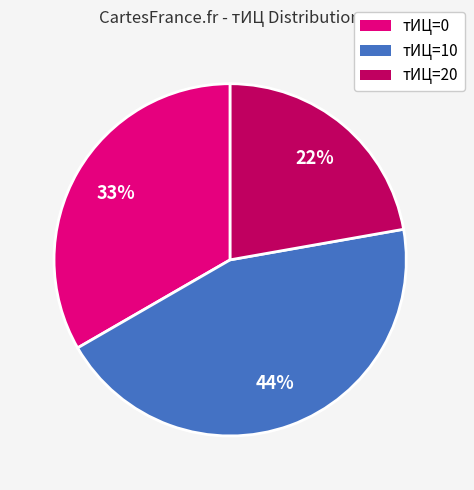

What is the ratio of the value at тИЦ=20 to the value at тИЦ=10?

0.5